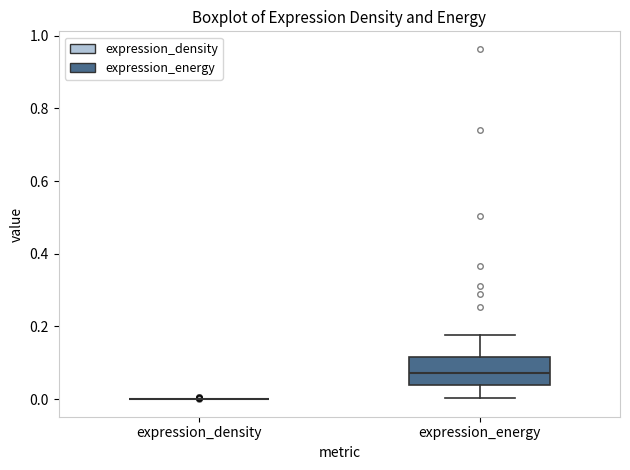

Reading left to right, read every box against the y-axis: the position of its median line, the range the box covers, and the ends of its whiskers. The values are not printed on the chart, so give them approximately, as read against the axis.

expression_density: box collapsed to a line at 0.00, whiskers 0.00 to 0.00
expression_energy: median 0.08, box 0.04 to 0.12, whiskers 0.00 to 0.18